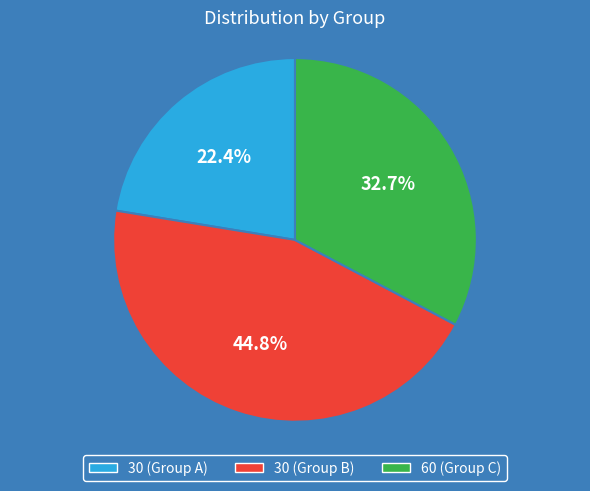

Does any single category account for the majority?

No